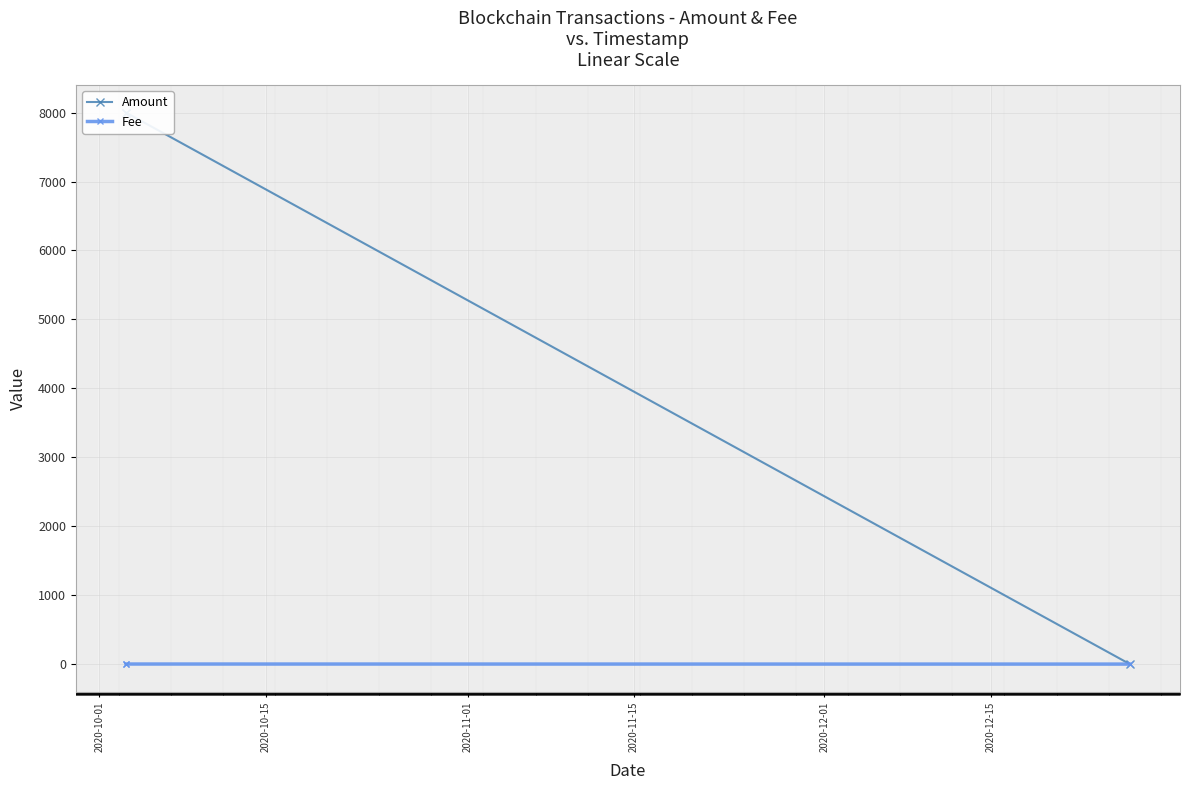

Rank the series by their average value, from highest to lowest.

Amount, Fee